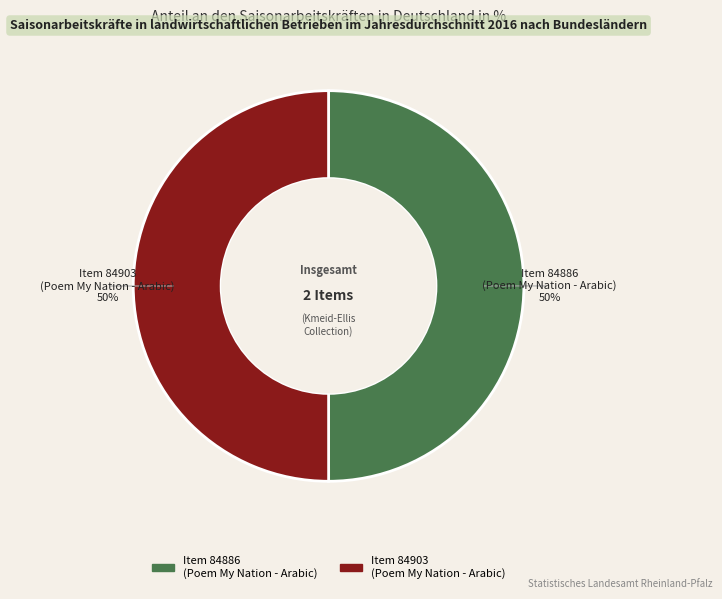

How many slices are in this pie chart?

2